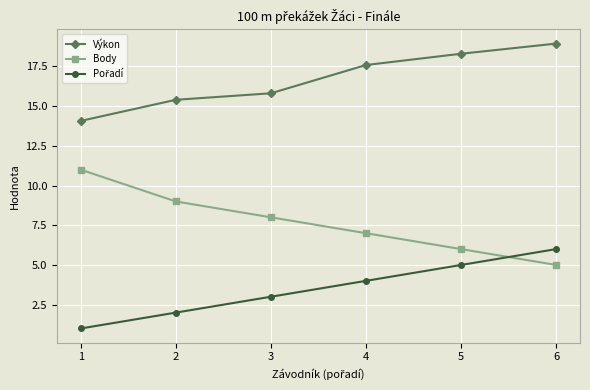

What is the spread (max minus min) of values at 6?

13.9